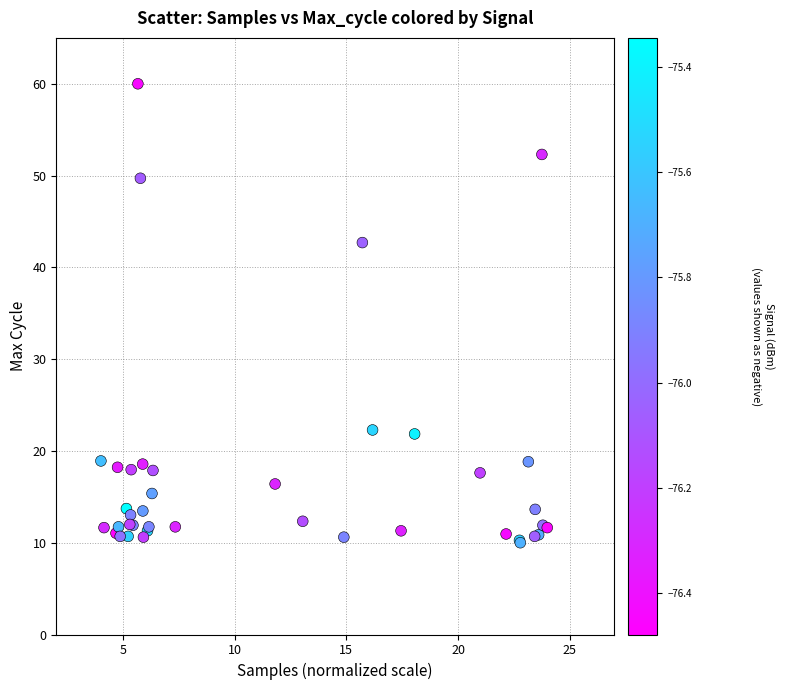

What Y value in the scatter plot is closest to 35?

42.7